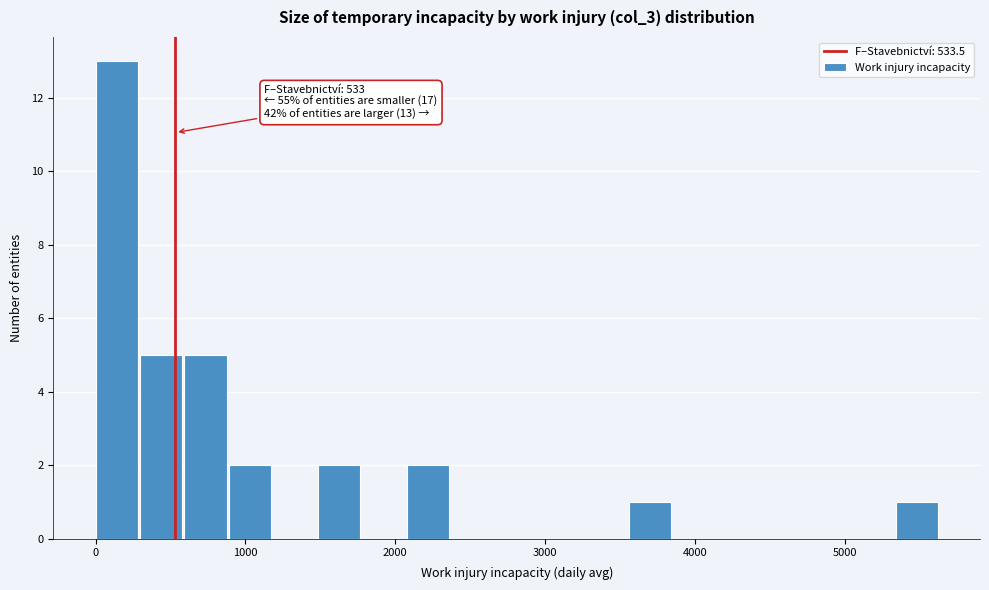

Around what value on the x-axis is the tallest bar? Give the approximate position of its centre, as read against the axis.

100